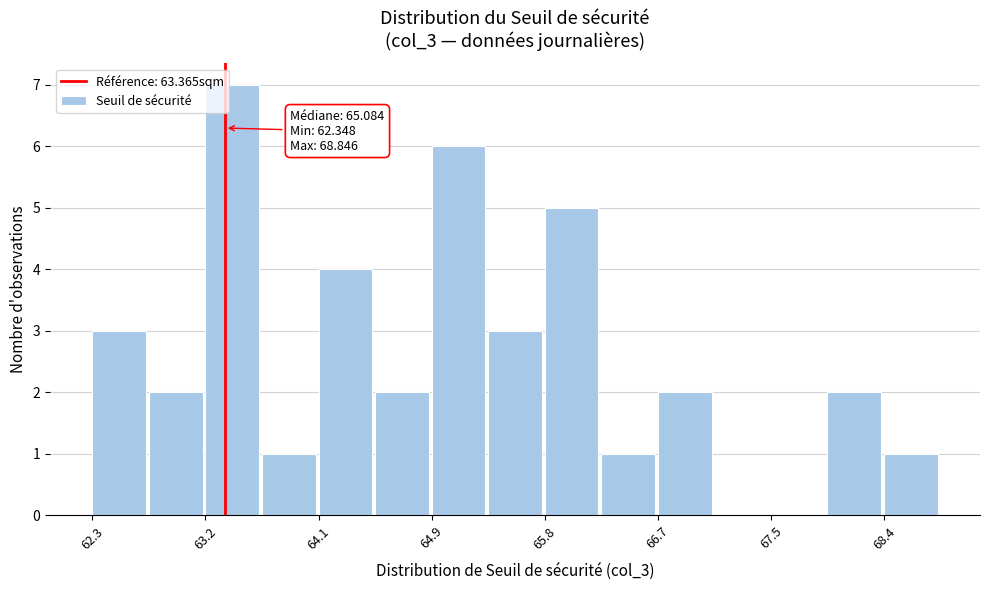

Over which range of the x-axis is the bar tallest?

63.2 to 63.6